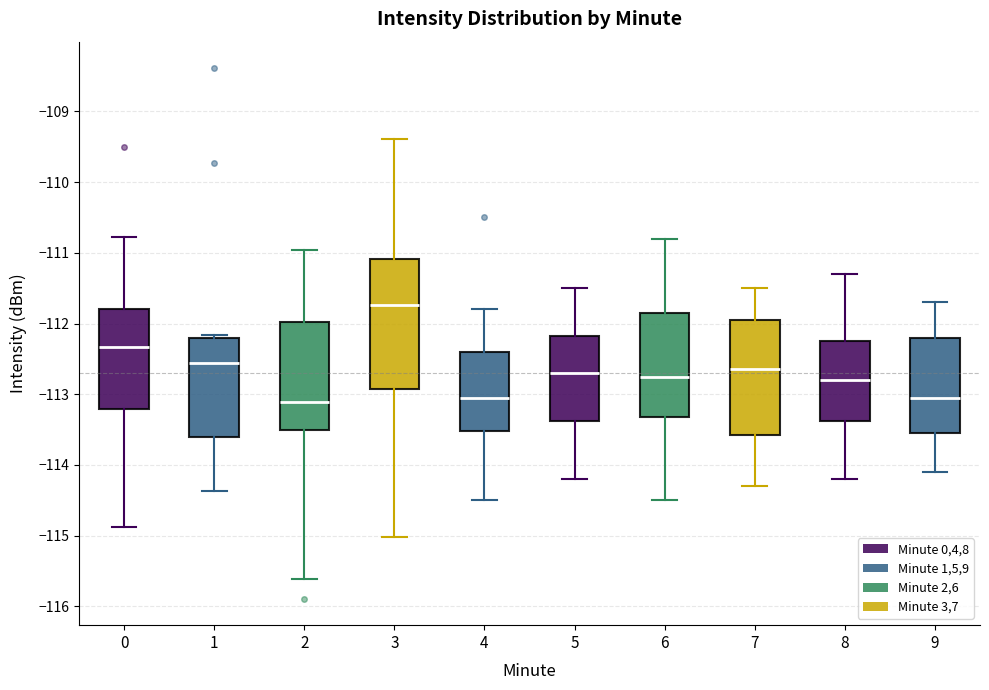

Where is the upper edge of the box at x = 4 on the y-axis? The values are not printed on the chart, so give them approximately, as read against the axis.

-112.4